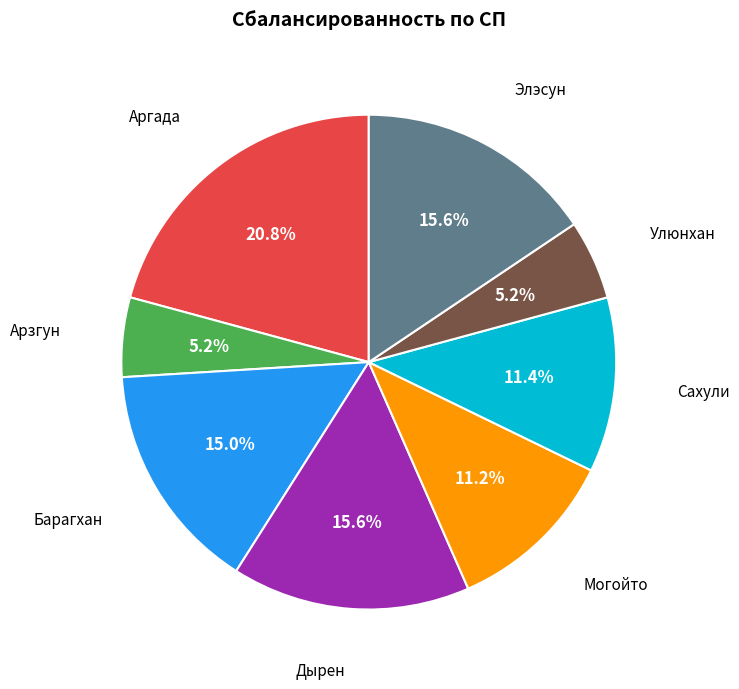

Count the number of slices in the pie.

8